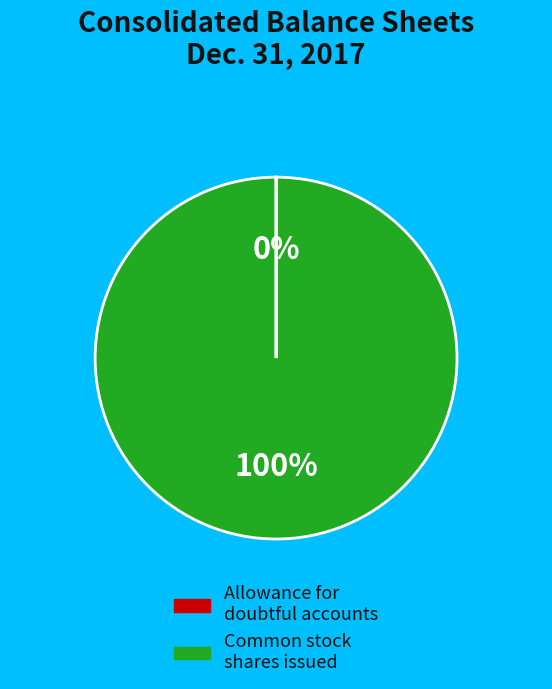

Is there any slice that represents more than half of the pie?

Yes